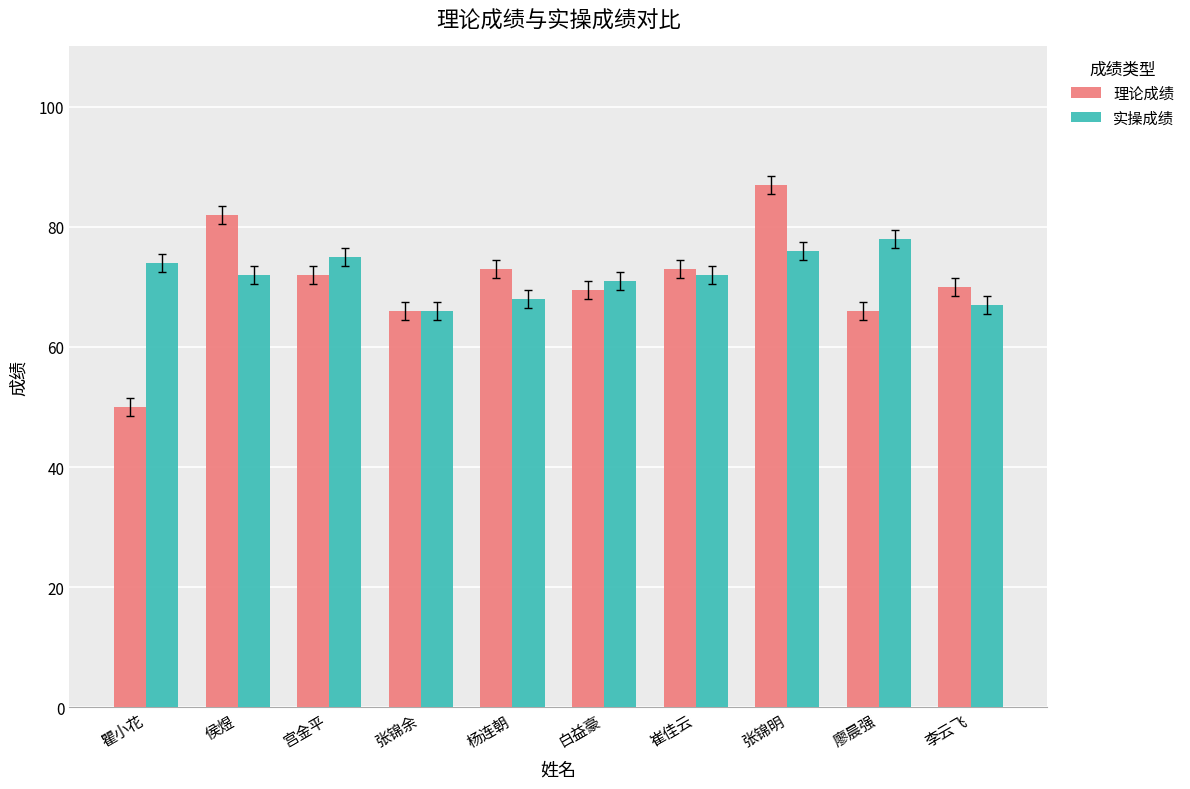

The 实操成绩 series shows 24.5 at 李云飞. True or false?

False